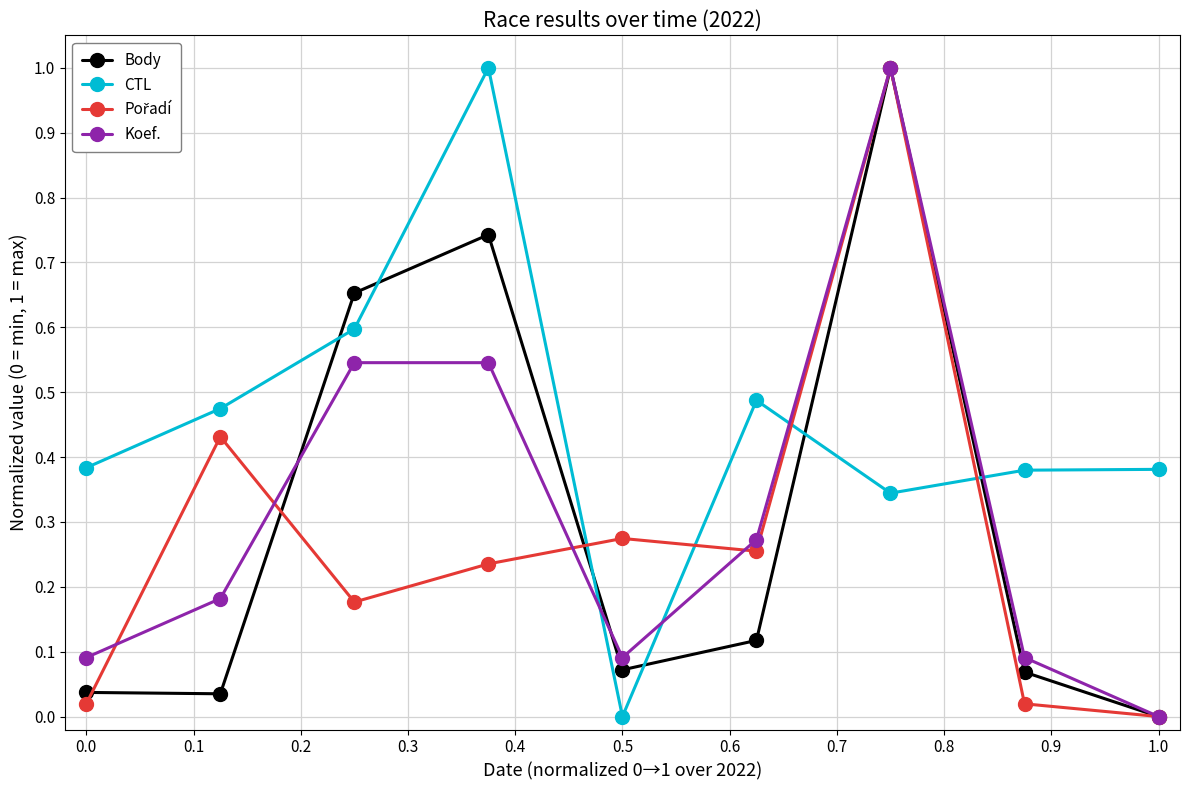

How many intersections are there between Body and CTL?

6